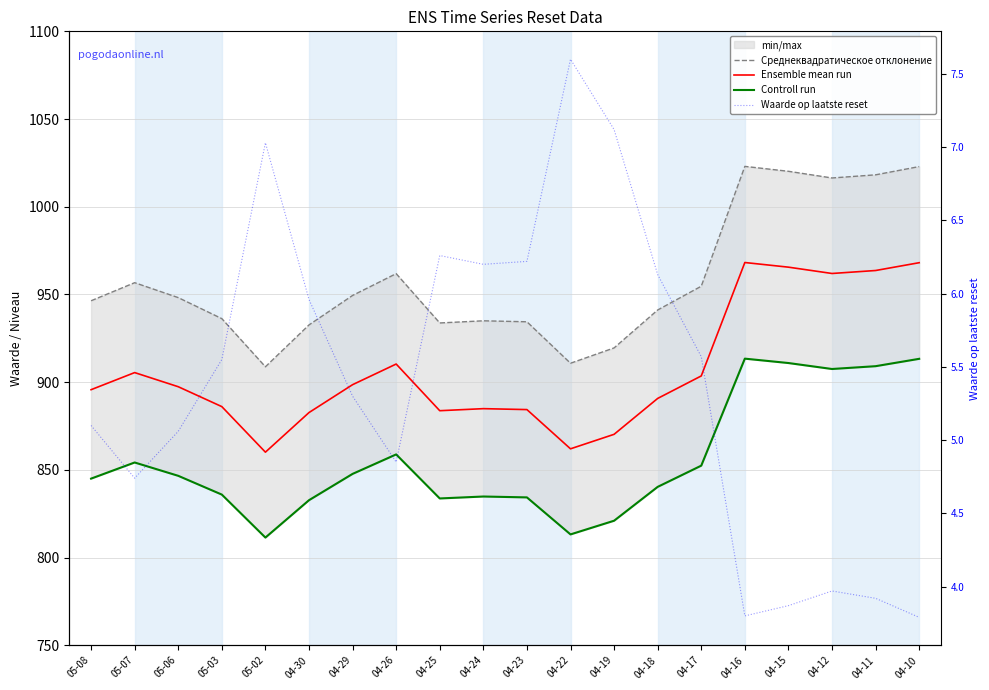

How many categories are shown in the chart?

20